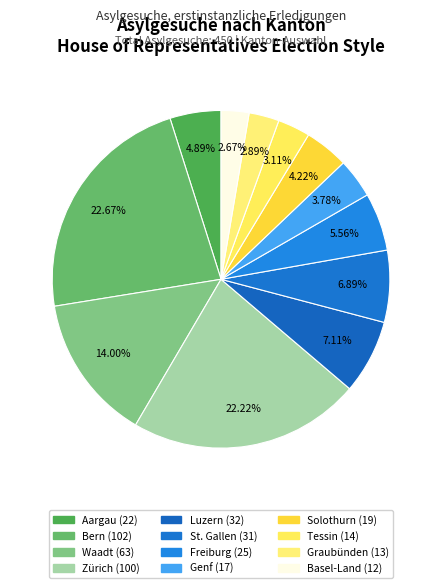

How many slices are in this pie chart?

12